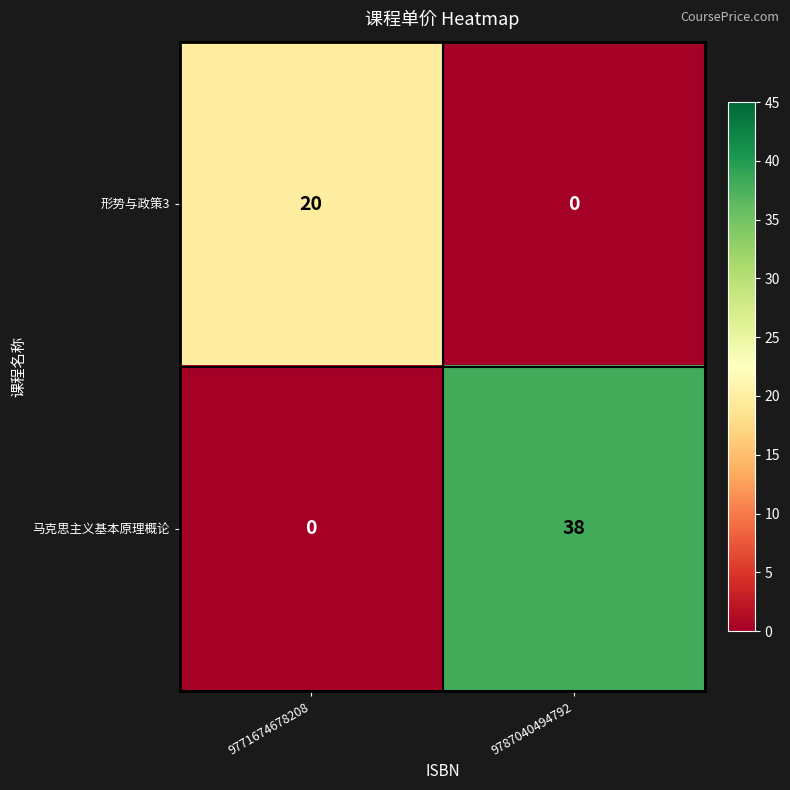

What is the difference between the maximum and minimum values in the 马克思主义基本原理概论 series?

38